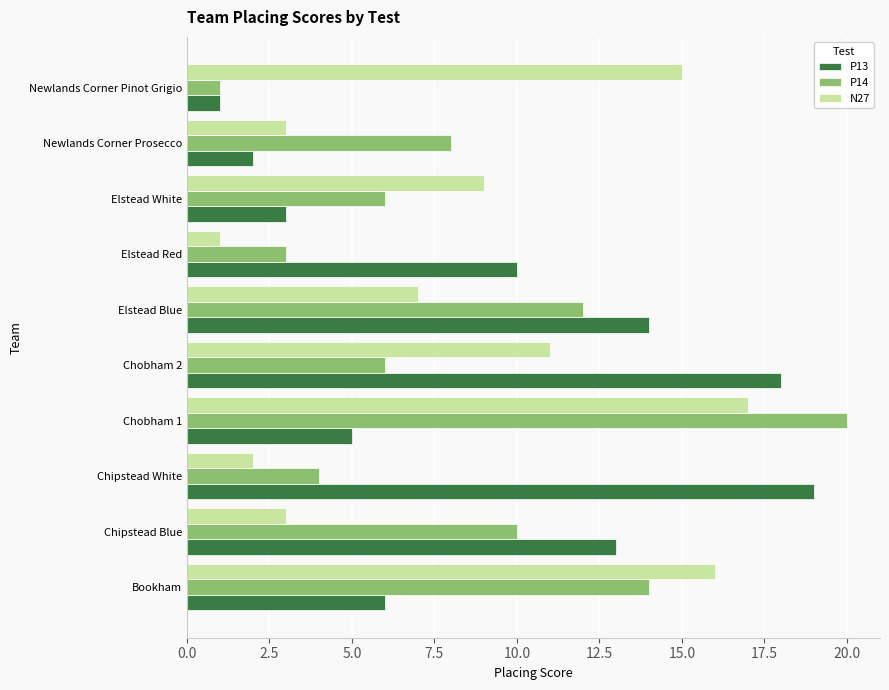

Which series has the largest range (max minus min)?

P14